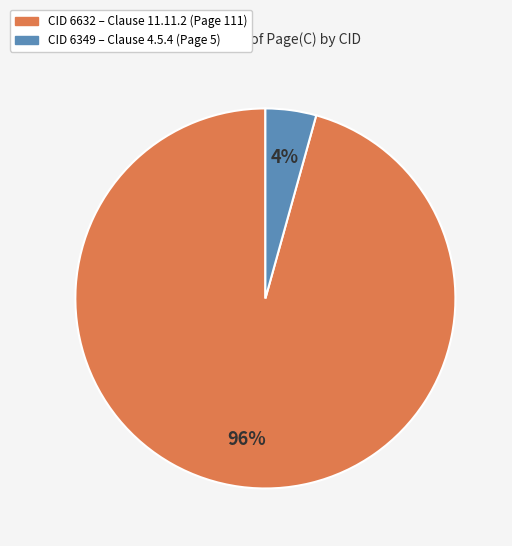

Is there a majority slice in this chart?

Yes